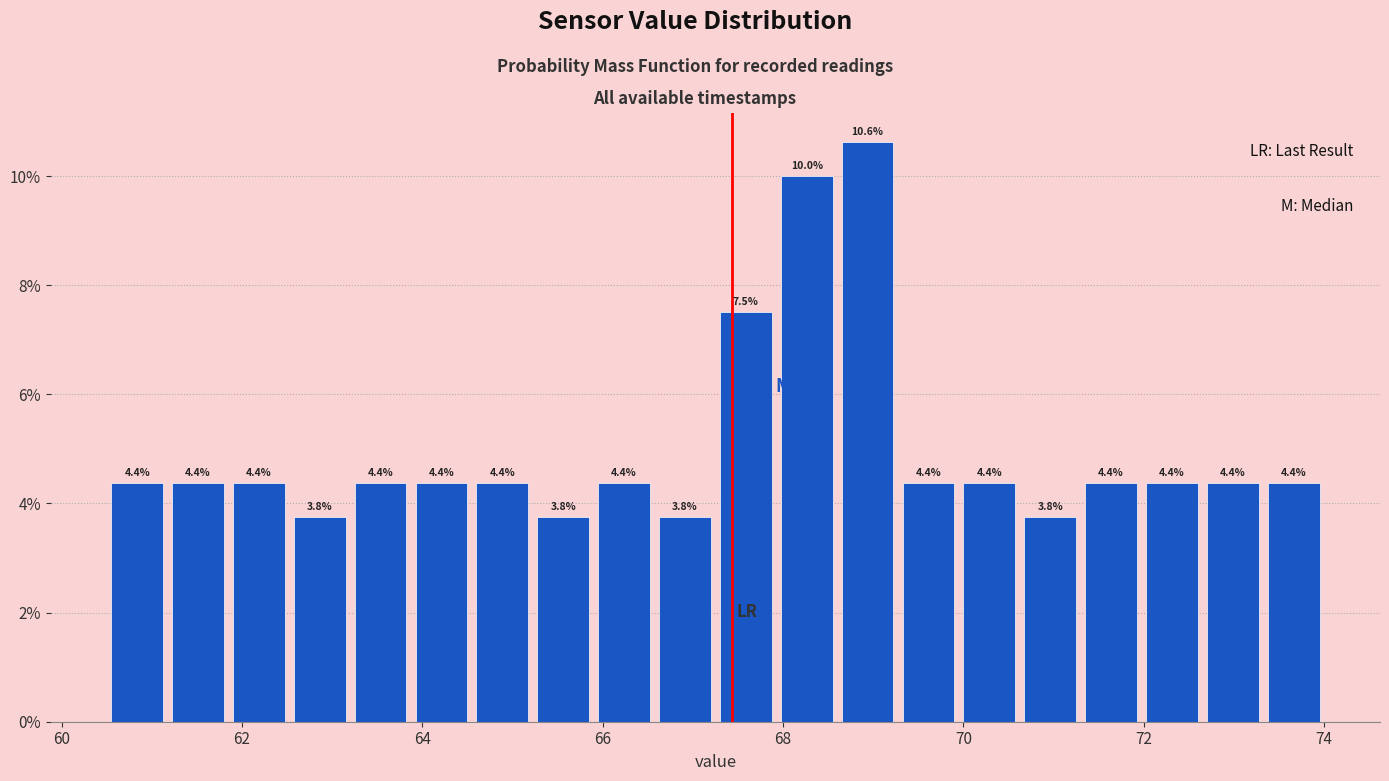

Around what value on the x-axis is the tallest bar? Give the approximate position of its centre, as read against the axis.

69.0